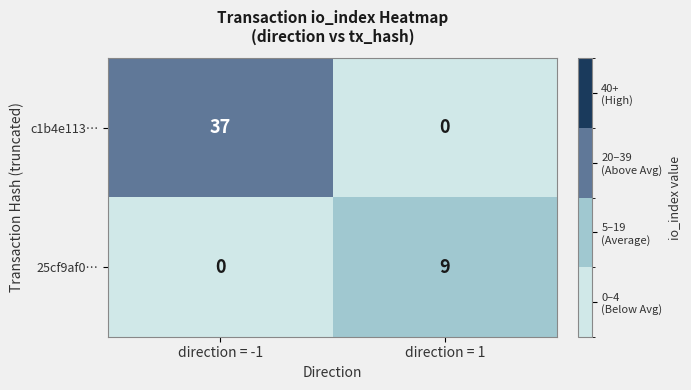

Reading left to right, extract all data points from this chart.

c1b4e113…: 37	0
25cf9af0…: 0	9